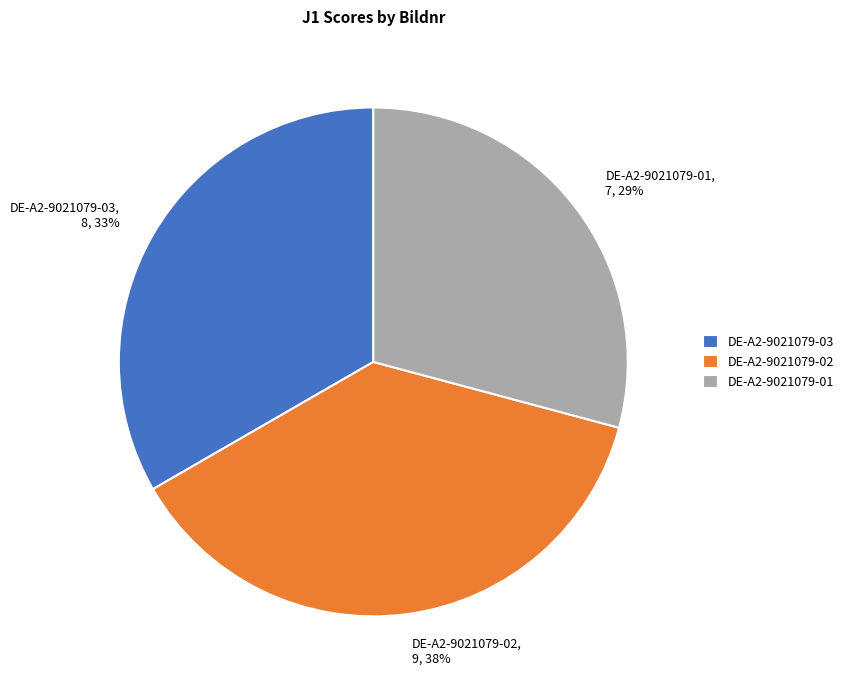

What is the largest slice in the pie chart?

DE-A2-9021079-02